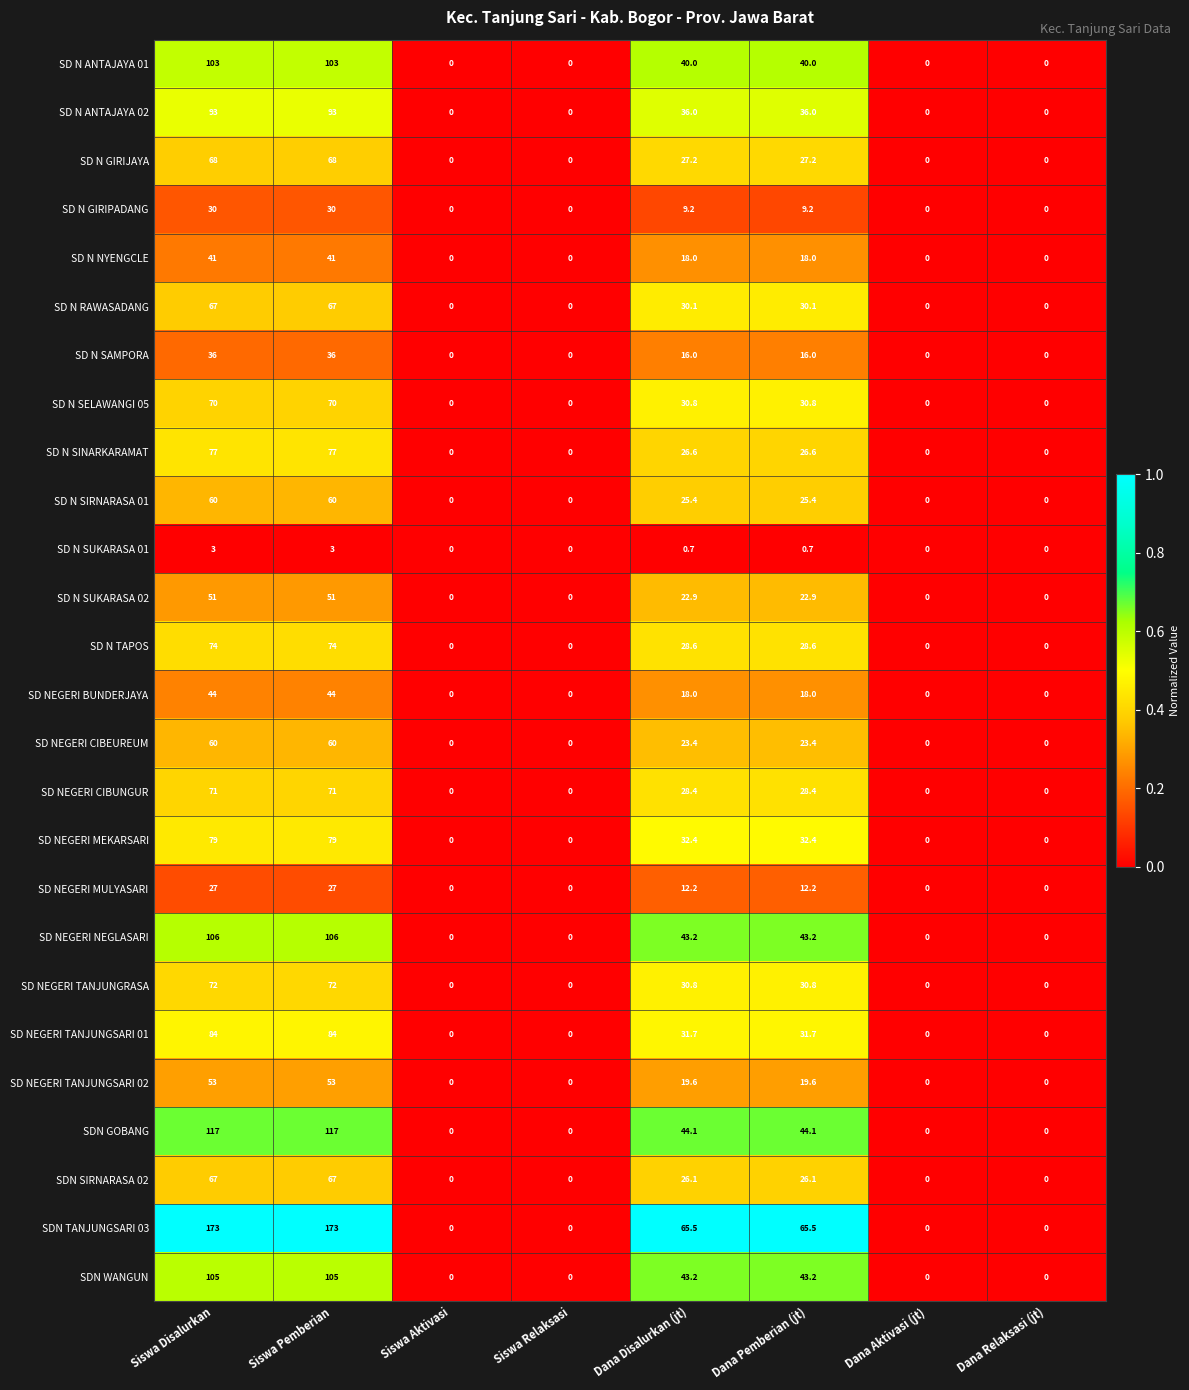

At which label does SD N NYENGCLE first exceed 18?

Siswa Disalurkan